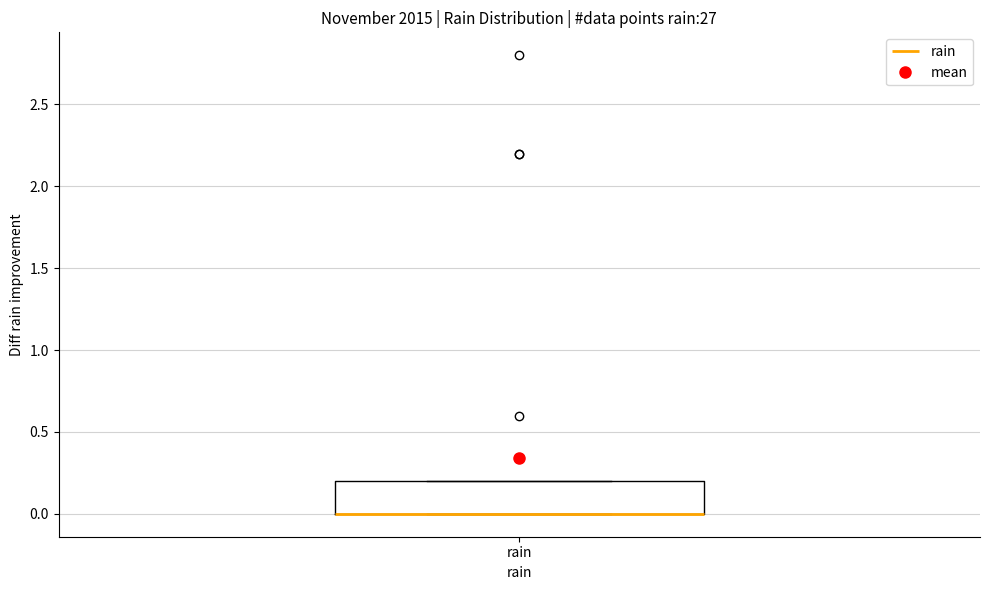

Transcribe this box plot: give where the median line is, the range the box spans, and where the two whiskers end, as read against the y-axis. The values are not printed on the chart, so give them approximately, as read against the axis.

median 0.0 (drawn on the box's lower edge), box 0.0 to 0.2, whiskers 0.0 to 0.2